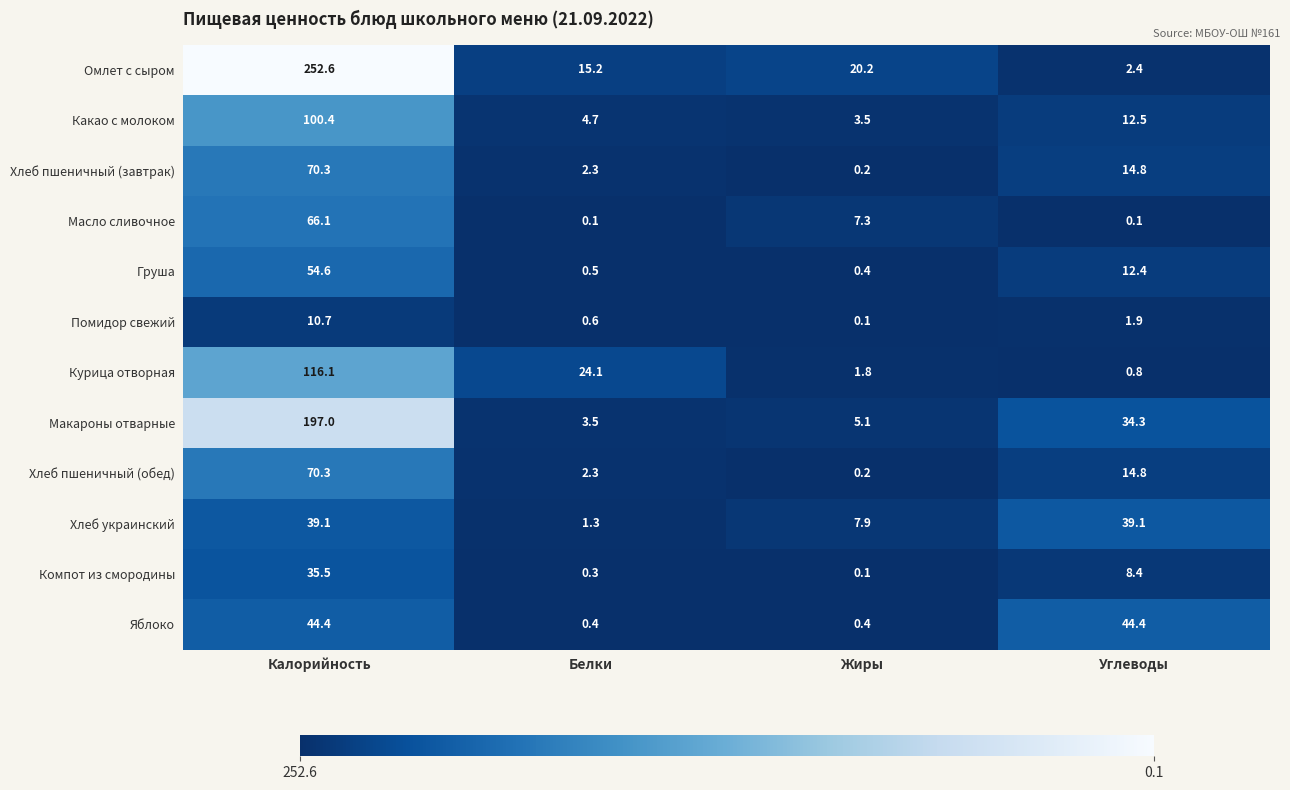

What is the difference between the highest and lowest values at Углеводы?

44.3